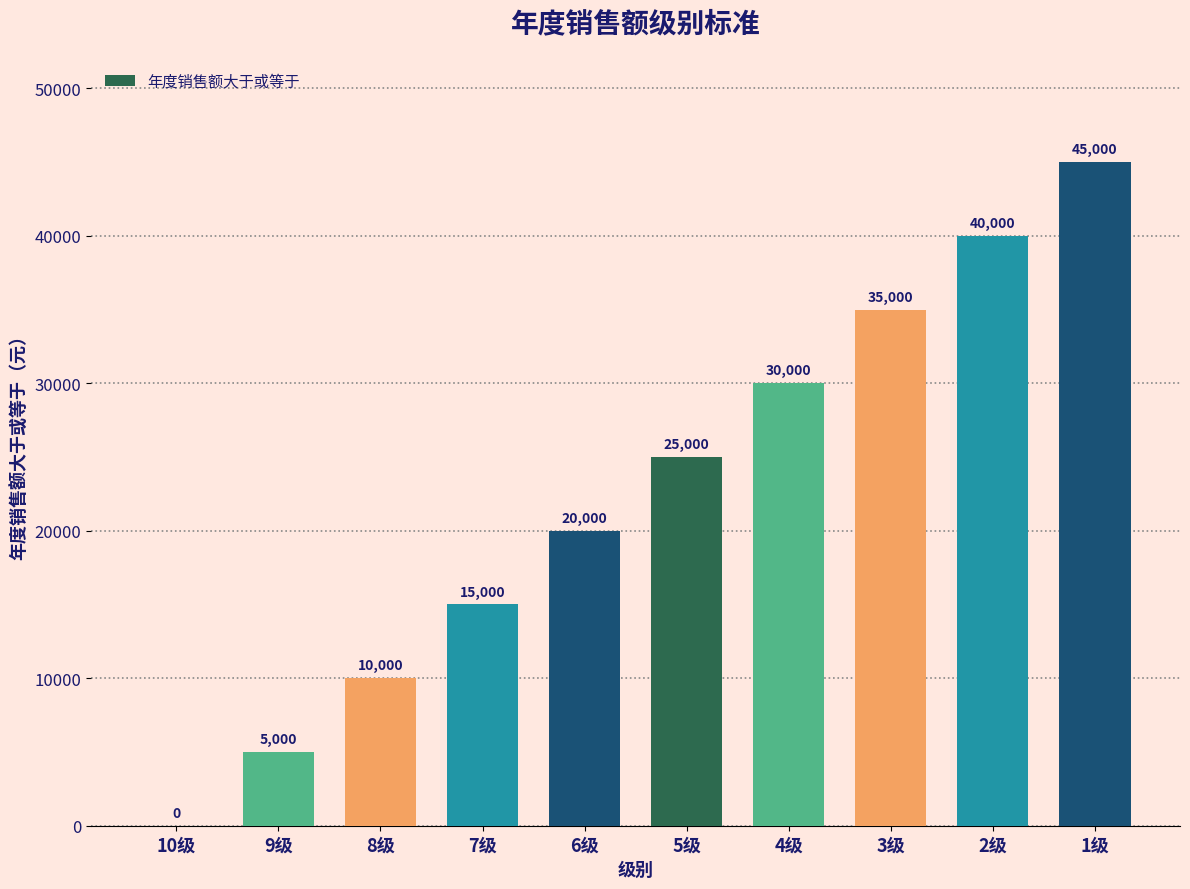

True or false: the data shows 60052 at 3级.

False